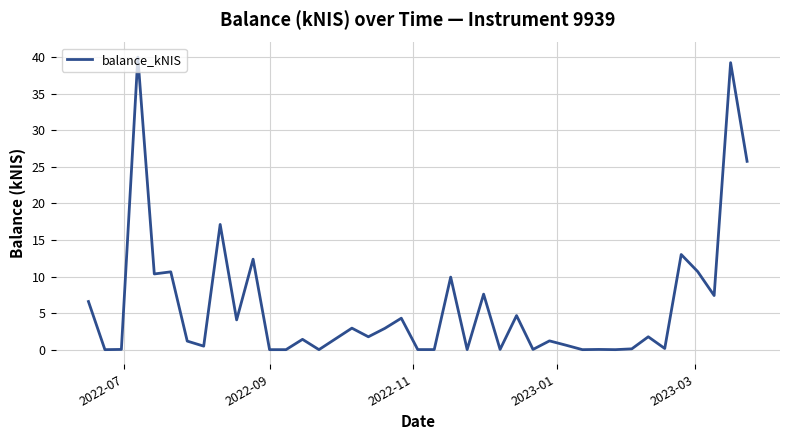

What is the greatest value displayed?

40.0